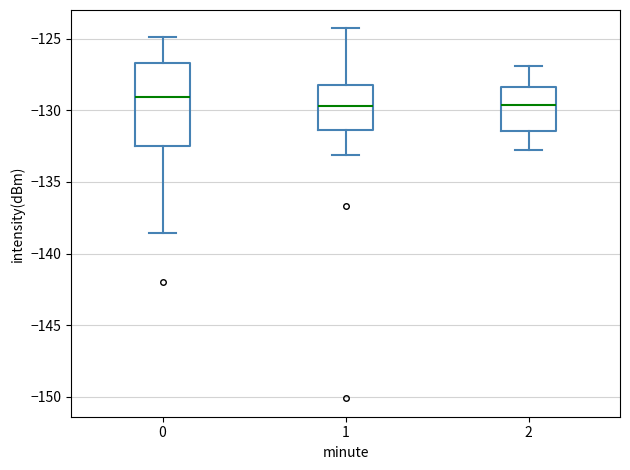

Reading left to right, transcribe this box plot: for each box, give where its median line is, the range the box spans, and where its two whiskers end, as read against the y-axis. The values are not printed on the chart, so give them approximately, as read against the axis.

0: median -129.0, box -132.5 to -126.5, whiskers -138.5 to -125.0
1: median -129.5, box -131.5 to -128.0, whiskers -133.0 to -124.5
2: median -129.5, box -131.5 to -128.5, whiskers -133.0 to -127.0